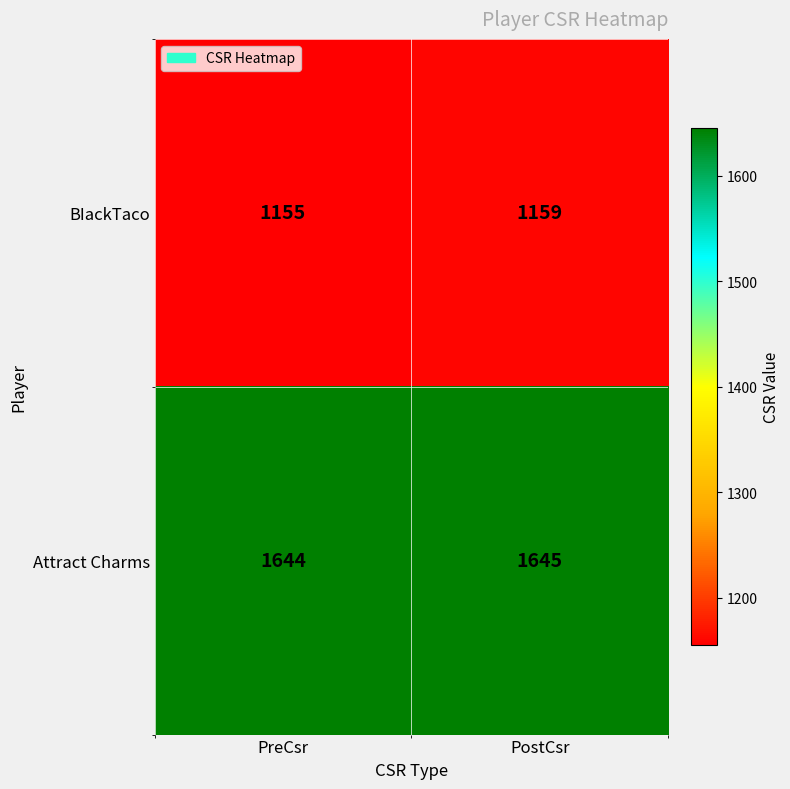

What is the difference between the maximum and minimum values in the BIackTaco series?

4